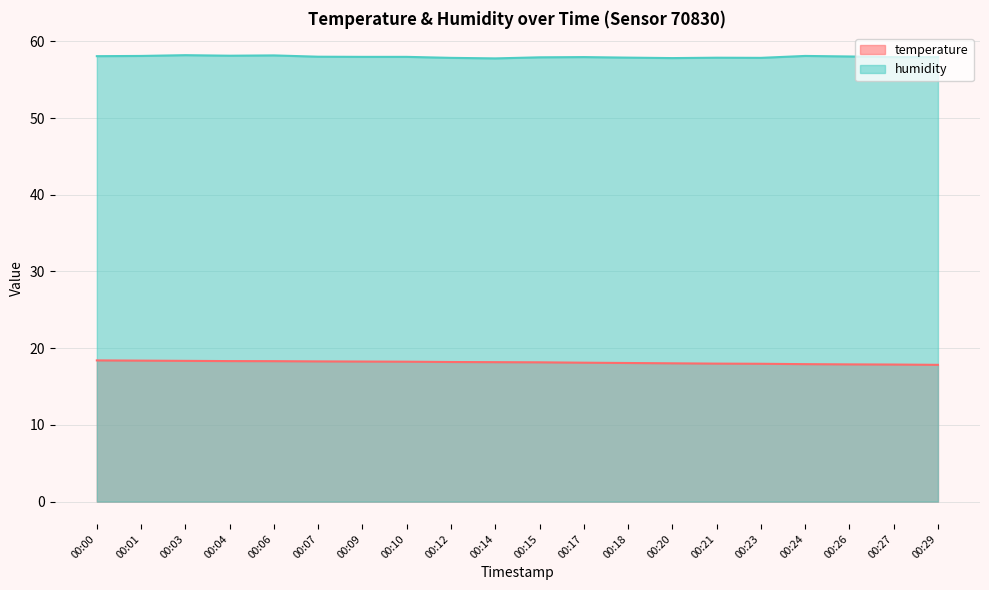

What is the spread (max minus min) of values at 00:12?

39.7